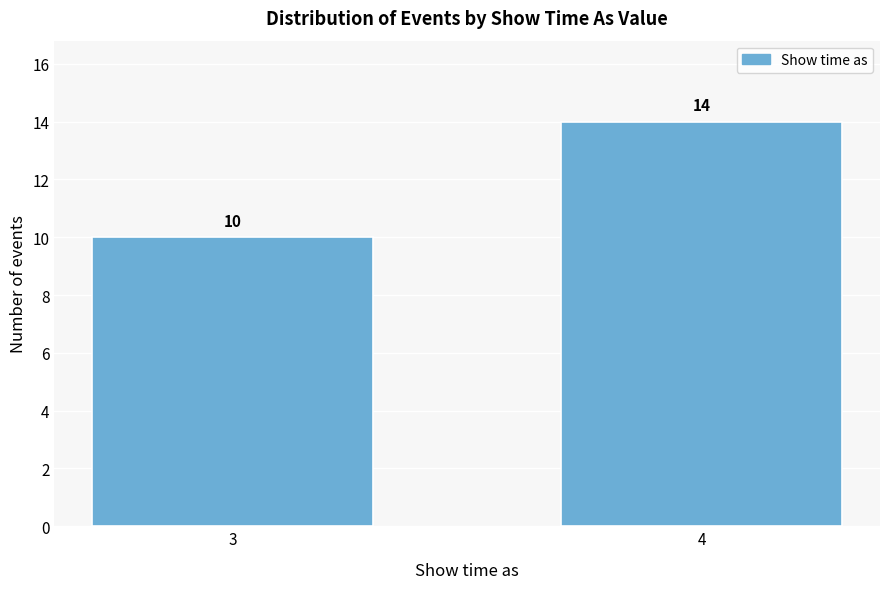

Reading right to left, transcribe all the data shown in this chart.

4=14	3=10